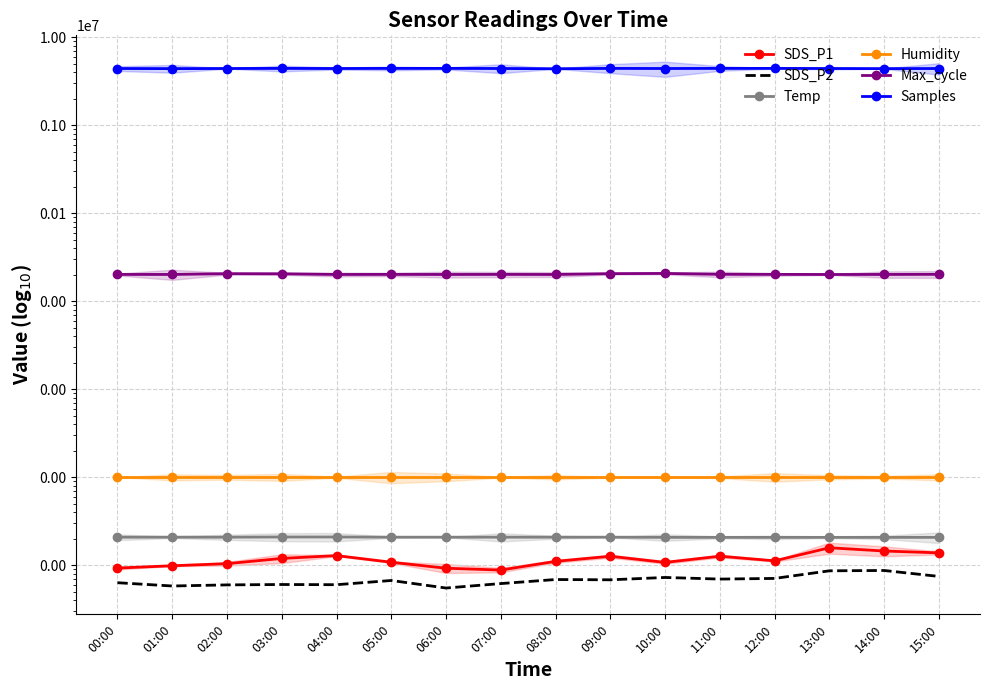

True or false: SDS_P2 and SDS_P1 intersect in this chart.

False